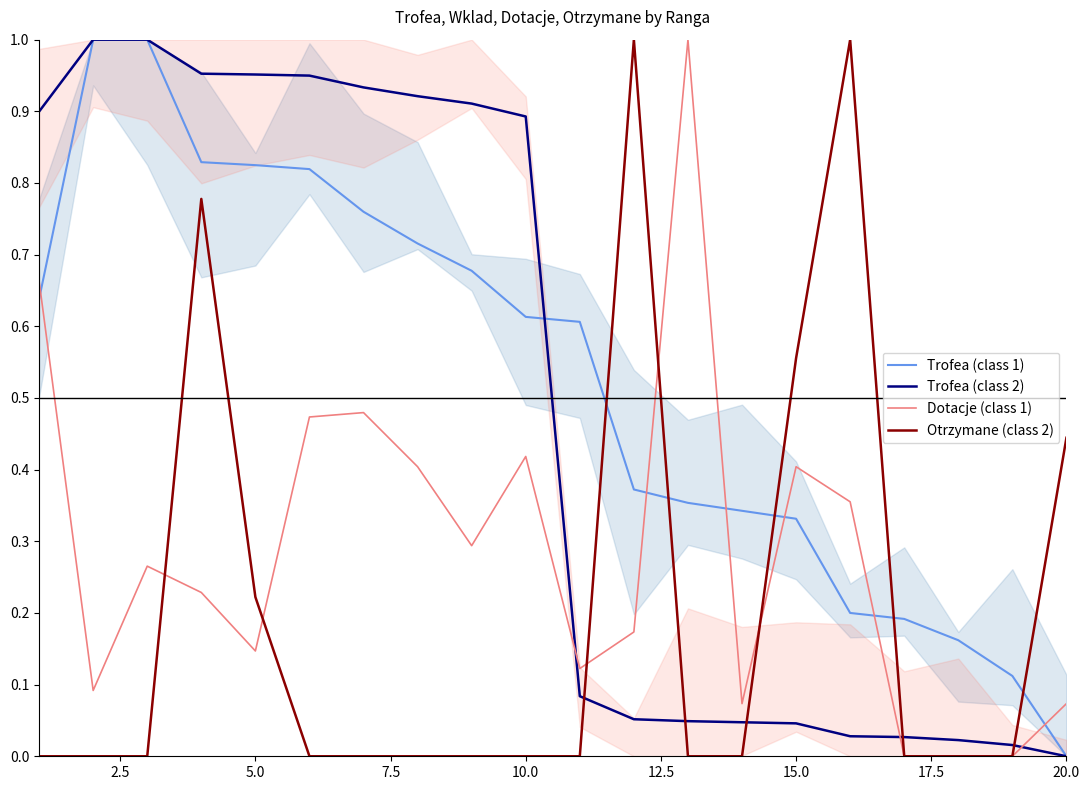

Which category has the lowest value in the Trofea (class 1) series?

20.0